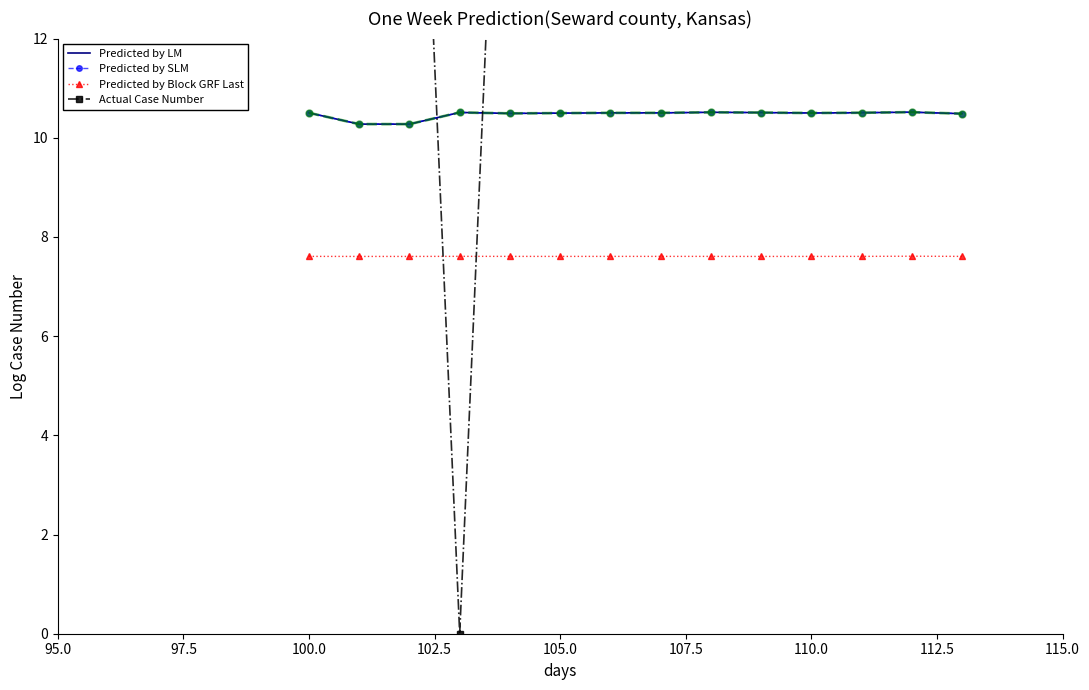

Which series has the largest total across all categories?

Actual Case Number